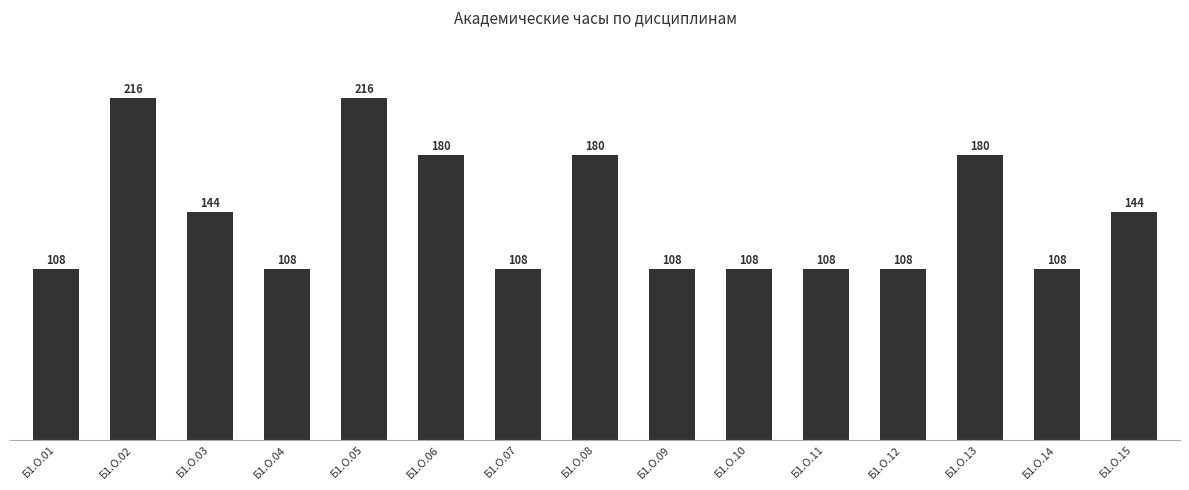

Is it true that the value at Б1.О.11 is 74?

False